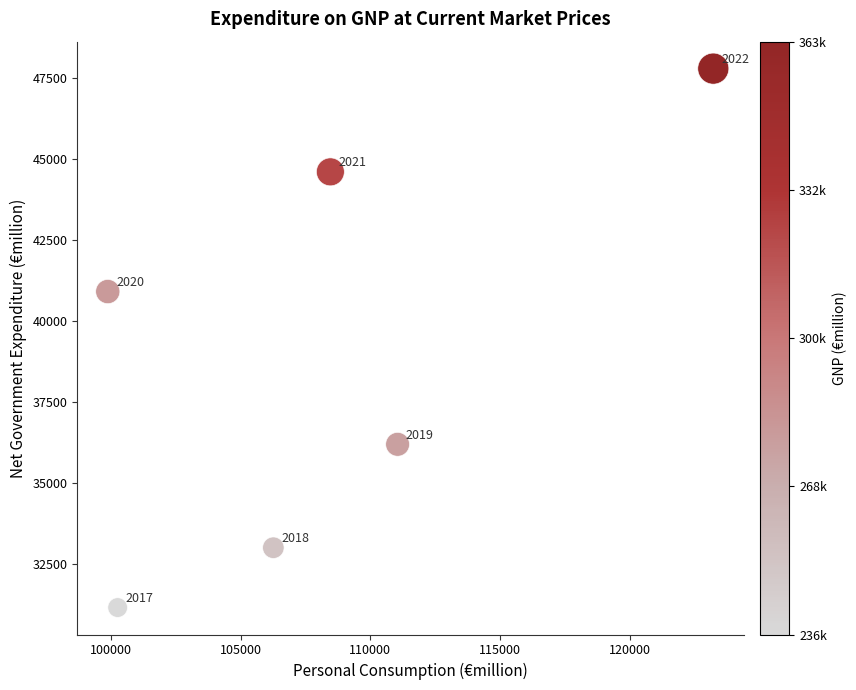

What is the average Y value?

38932.4